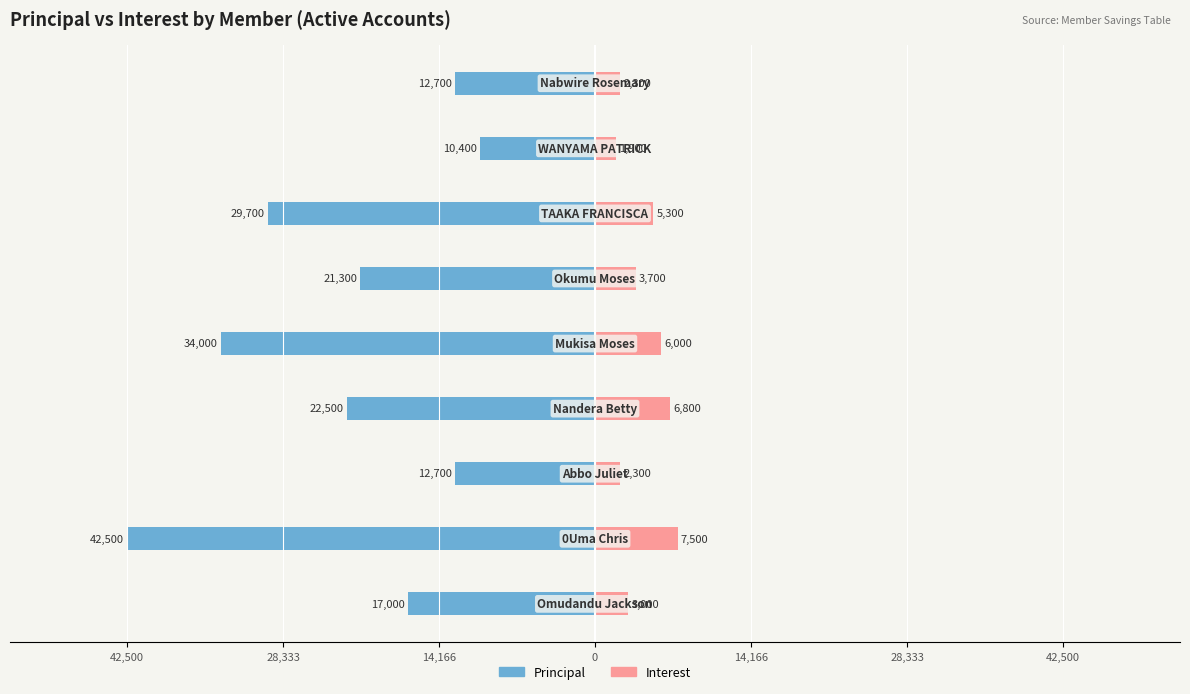

Which series has the largest range (max minus min)?

Principal